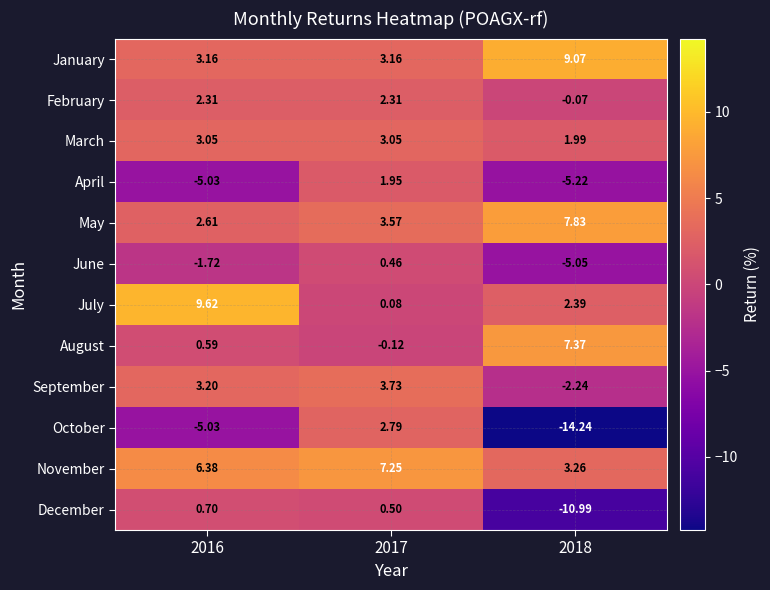

List the series in order of their peak value, lowest first.

June, December, April, February, October, March, September, November, August, May, January, July